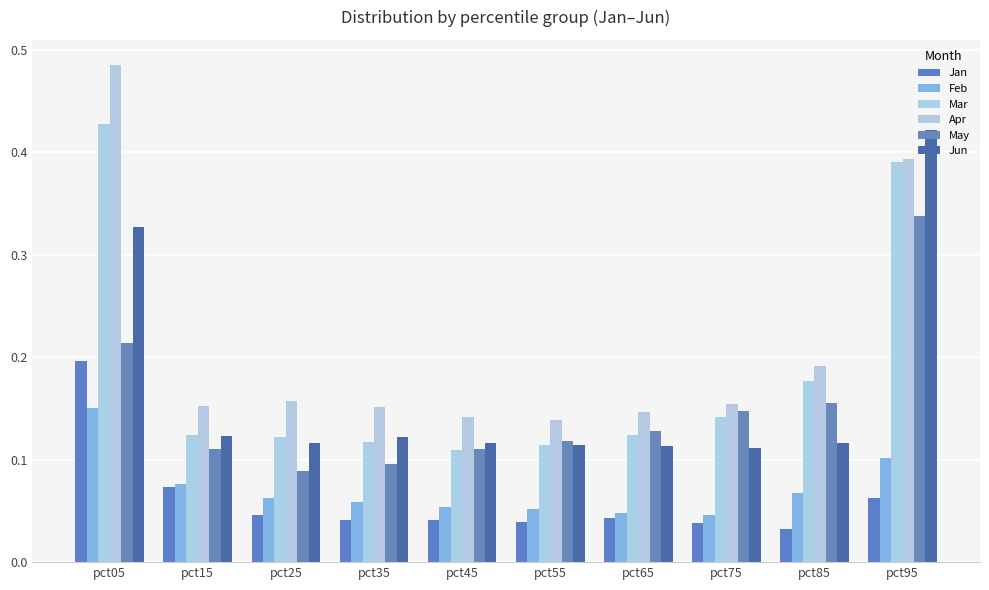

How many distinct data groups are displayed?

6